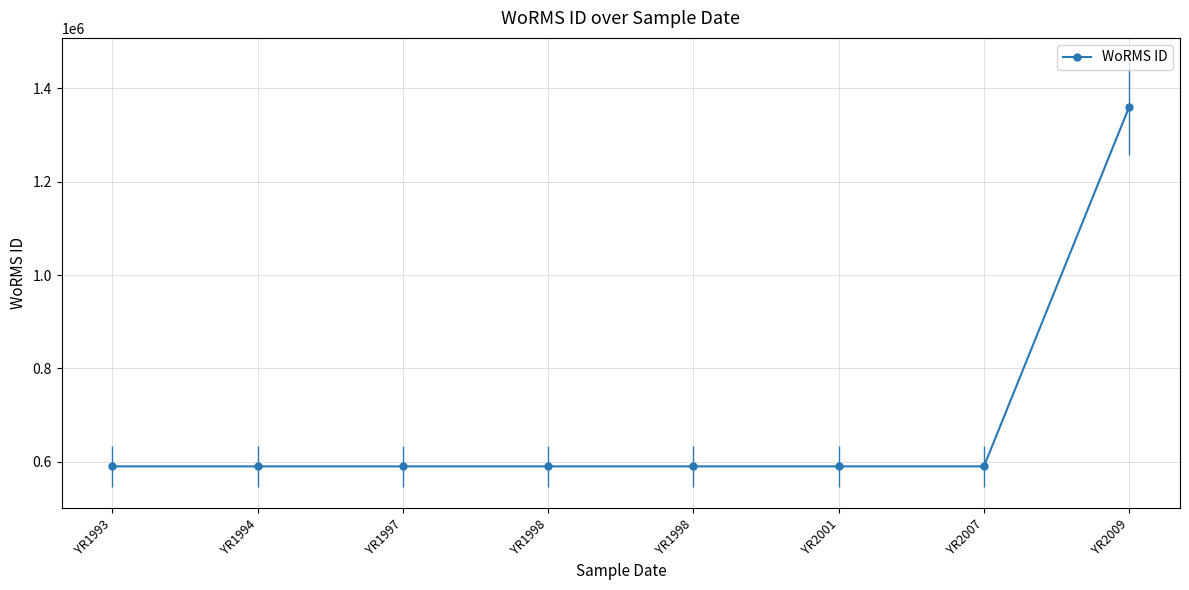

How many categories are shown in the chart?

8